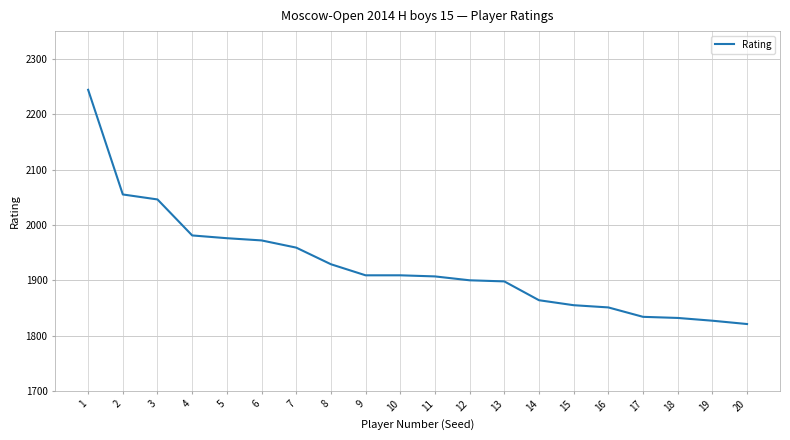

The chart shows a value of 1832 at 18. True or false?

True